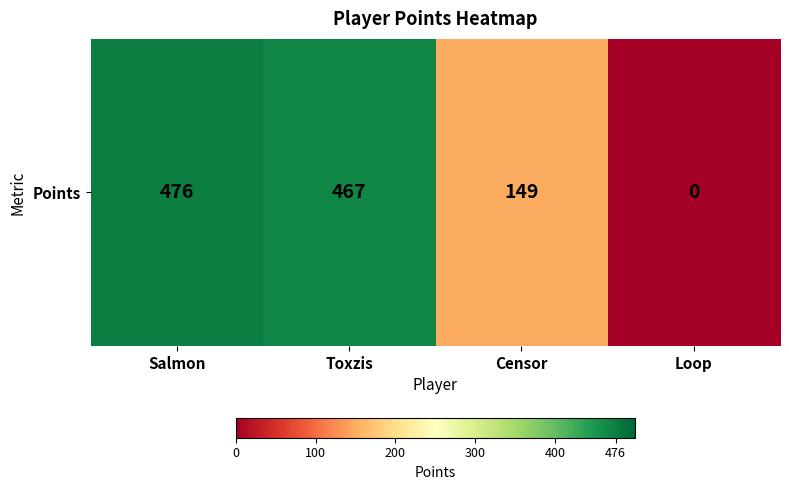

What is the sum of all values?

1092